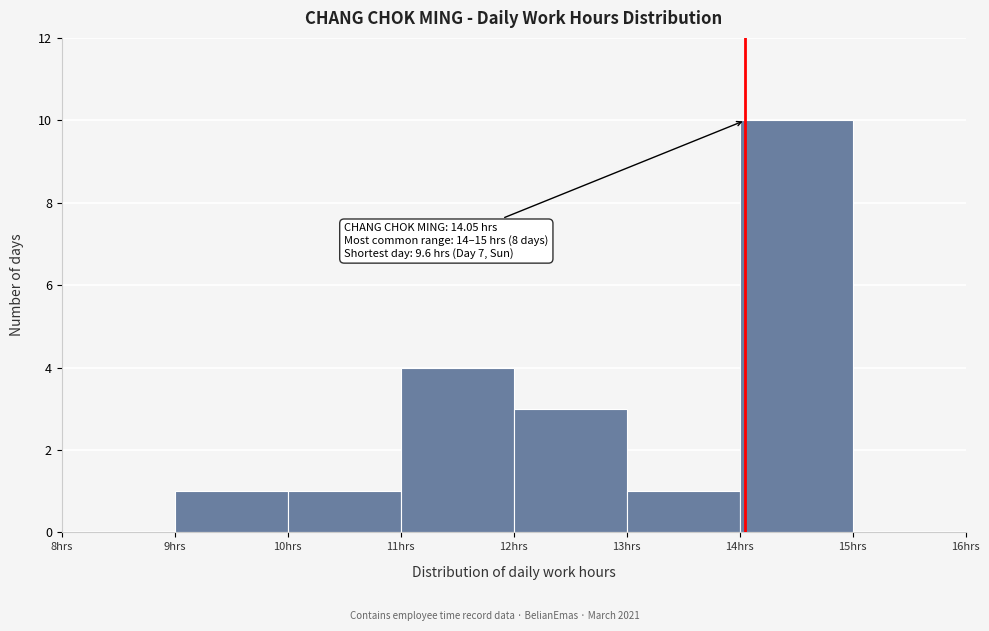

Which range on the x-axis has the tallest bar?

14 to 15